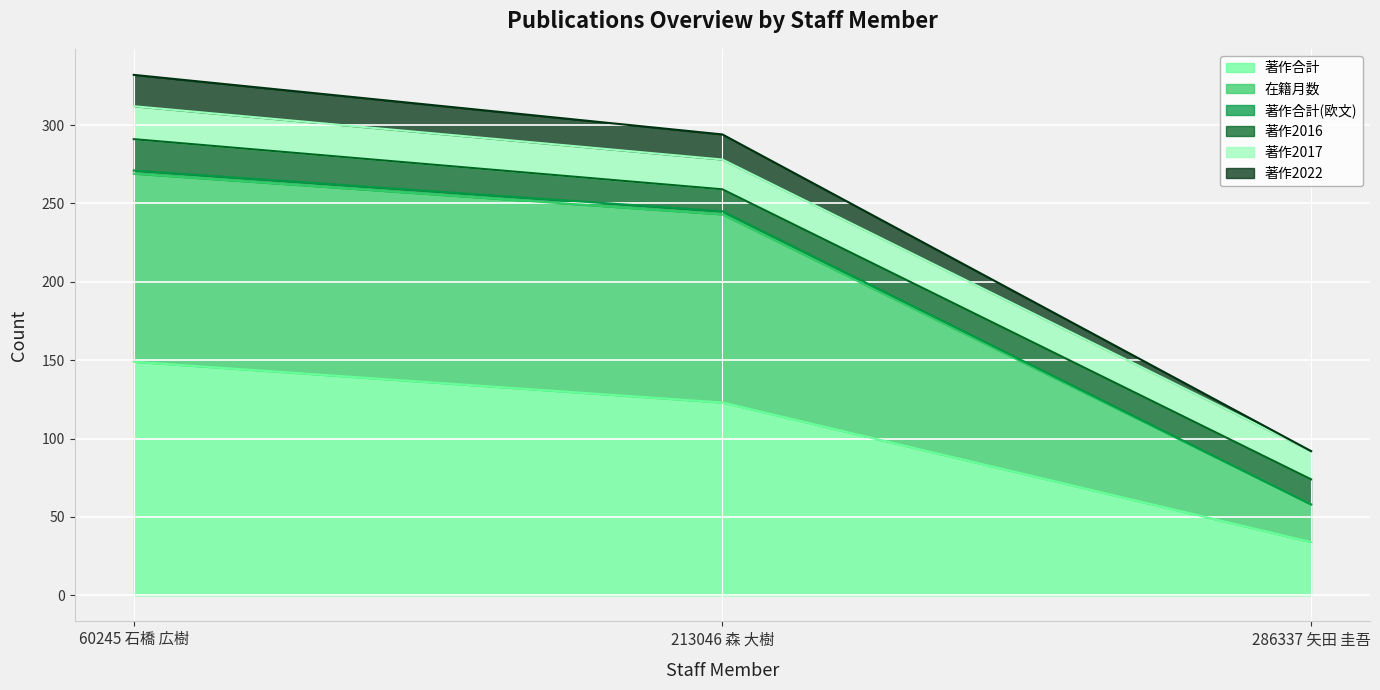

What is the total value across all series at 286337 矢田 圭吾?

92